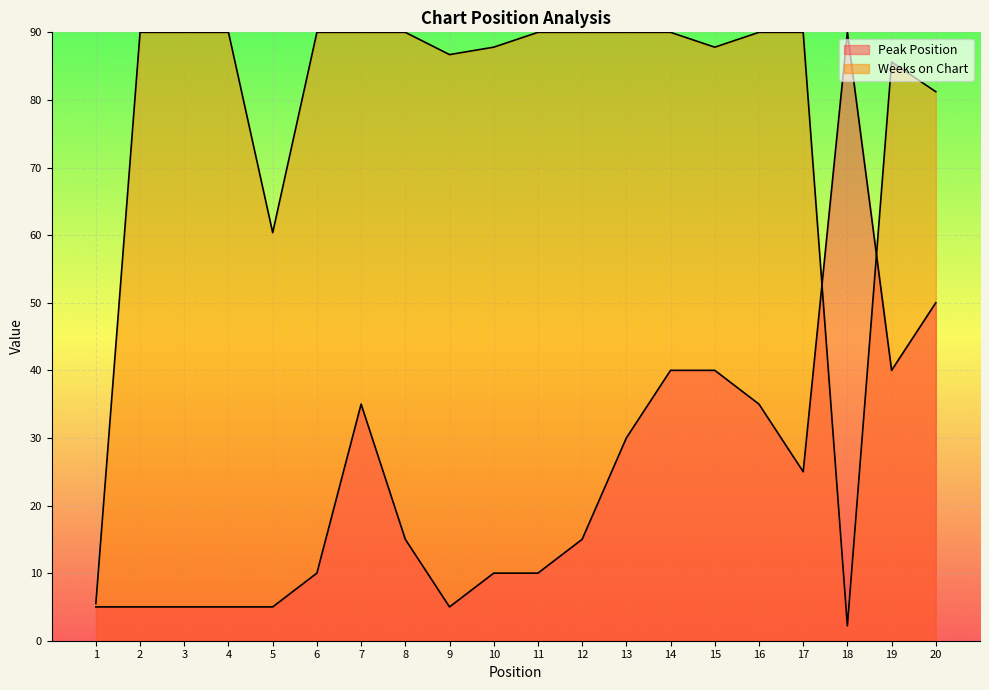

Where is the first local minimum for Weeks on Chart?

5